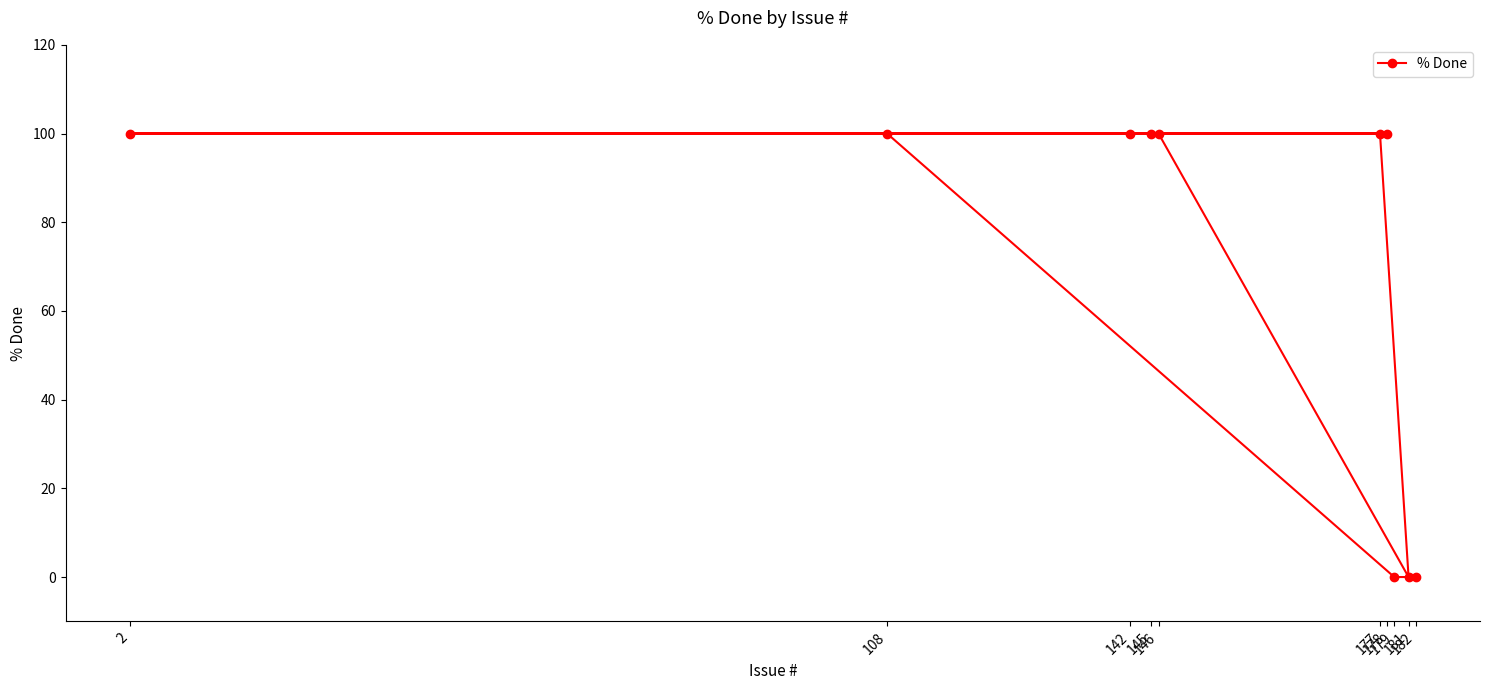

Reading left to right, what are all the values shown in this chart?

2=100	108=100	142=100	145=100	146=100	177=100	178=100	179=0	181=0	182=0